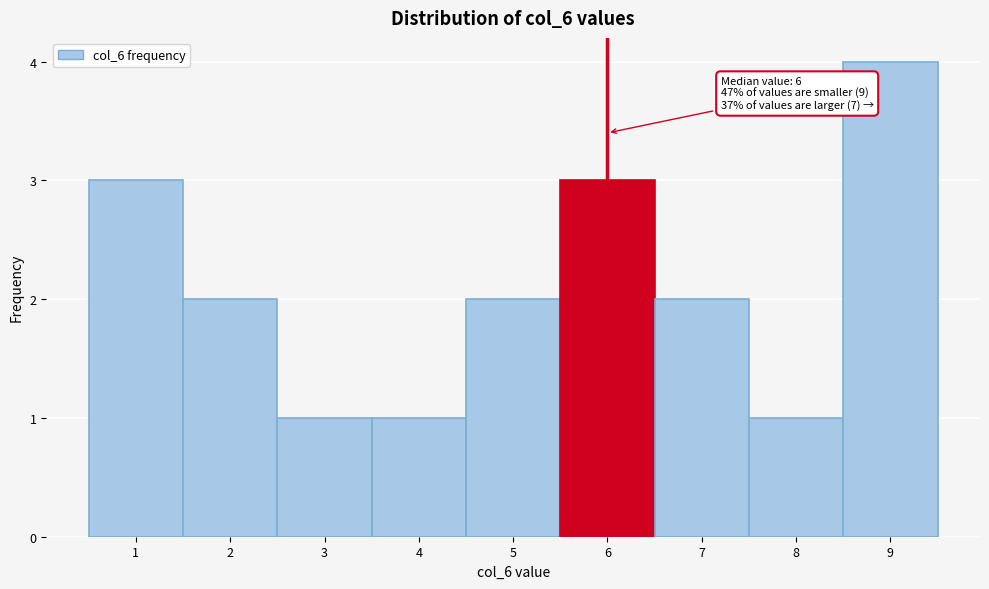

Which range on the x-axis has the tallest bar?

8.5 to 9.5